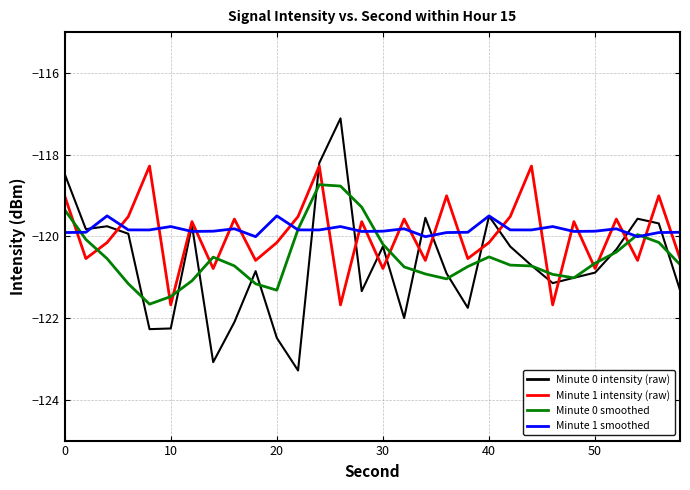

True or false: Minute 1 smoothed and Minute 1 intensity (raw) cross at least once.

True